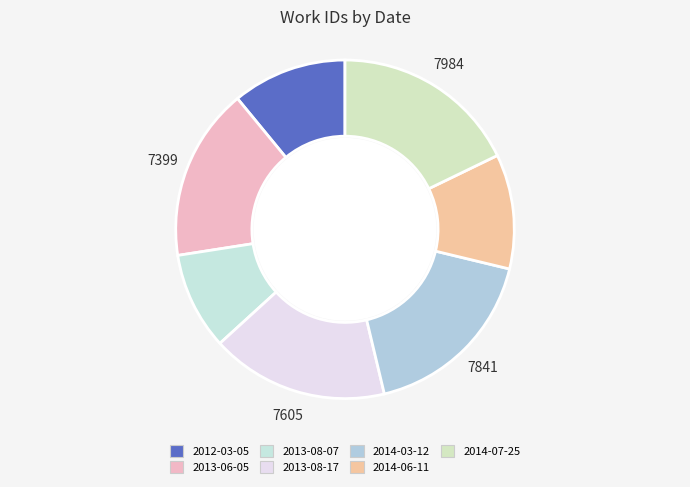

What is the smallest slice in the pie chart?

2013-08-07